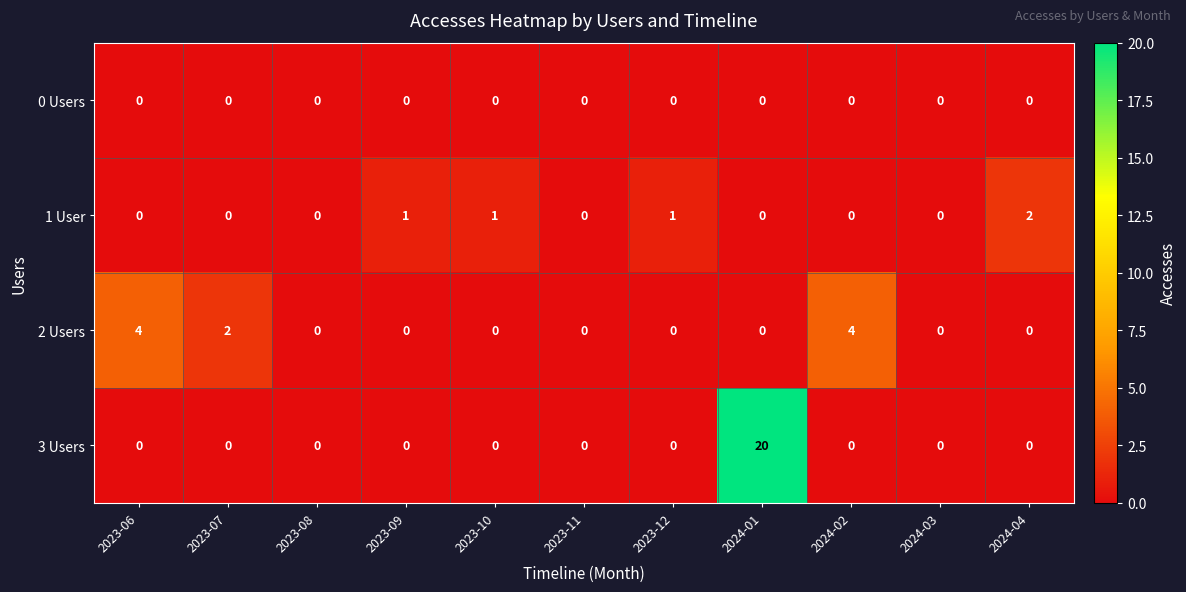

How many values in the 1 User series exceed 0?

4